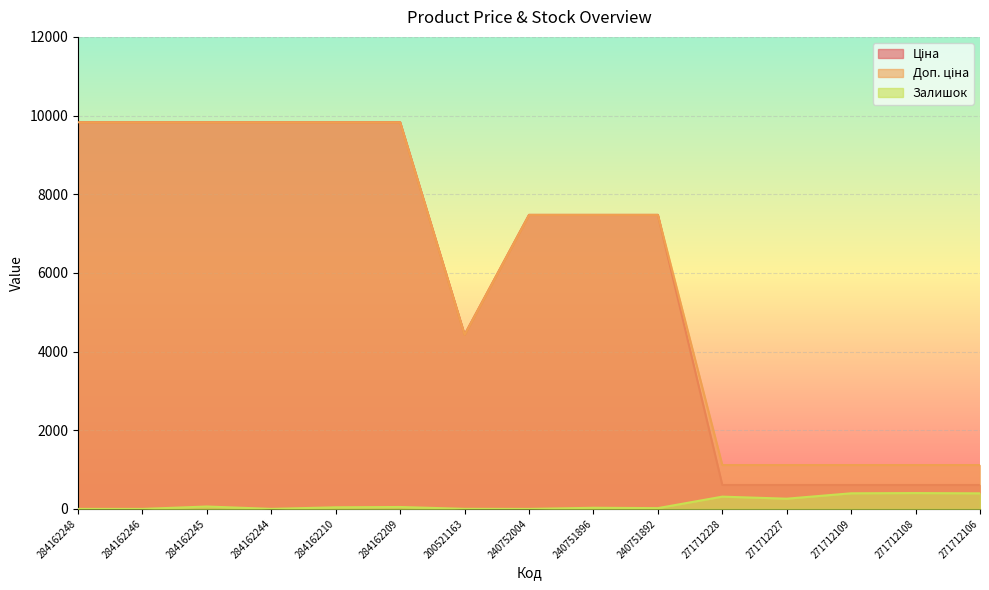

What is the maximum value shown in the chart?

9829.4